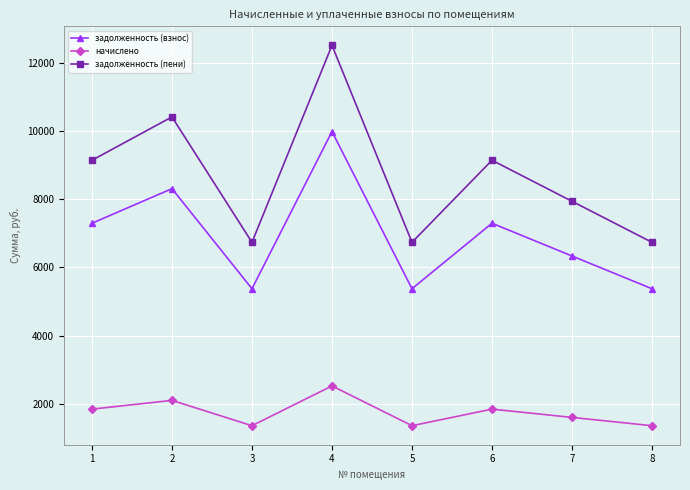

At which label does начислено first exceed 1846?

1